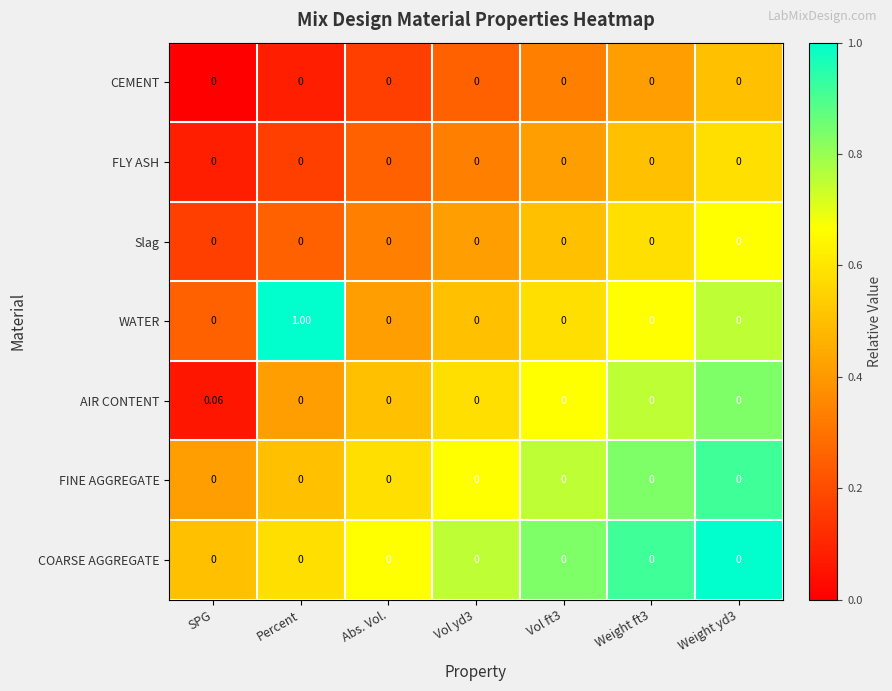

At which category is the sum across all series the highest?

Percent